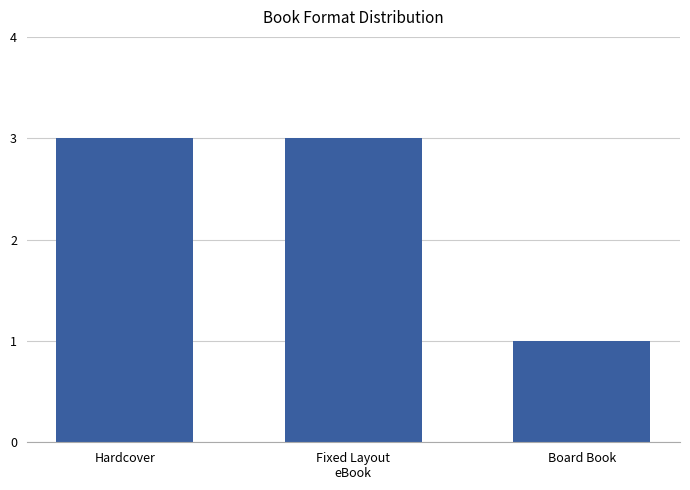

What is the change in value from Fixed Layout
eBook to Board Book?

-2